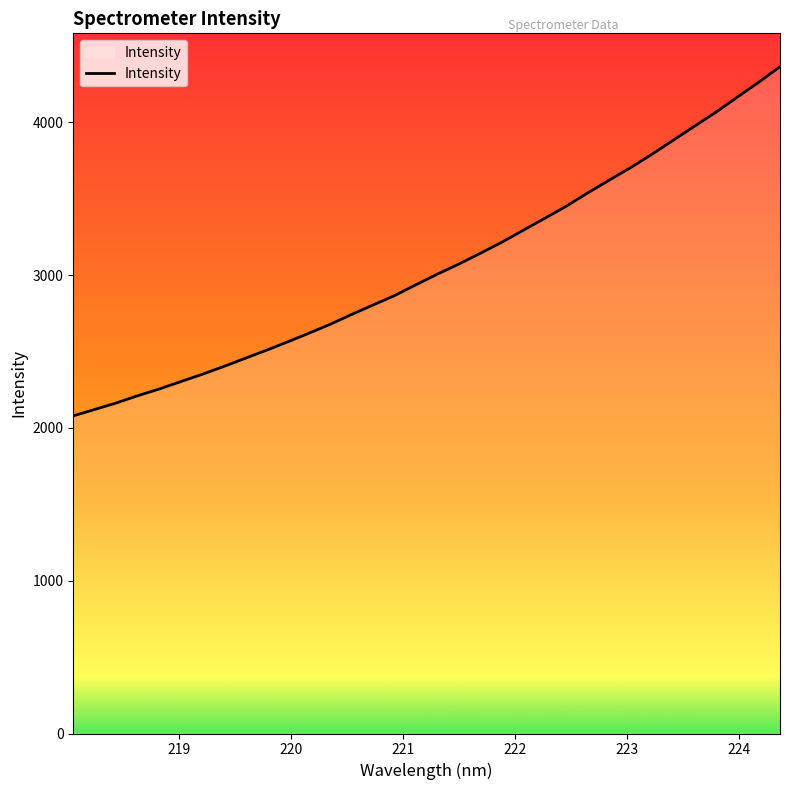

What is the smallest value displayed?

2078.5